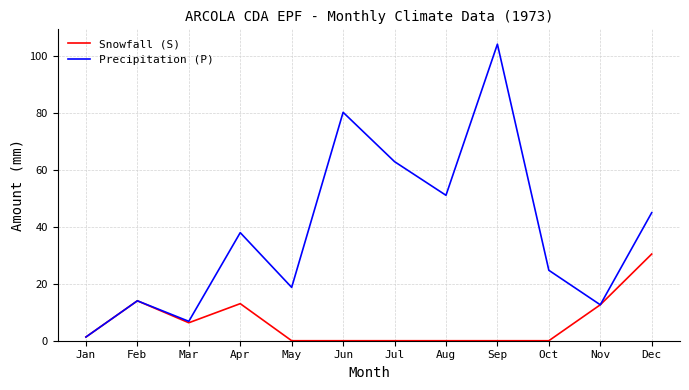

Which series has the largest range (max minus min)?

Precipitation (P)